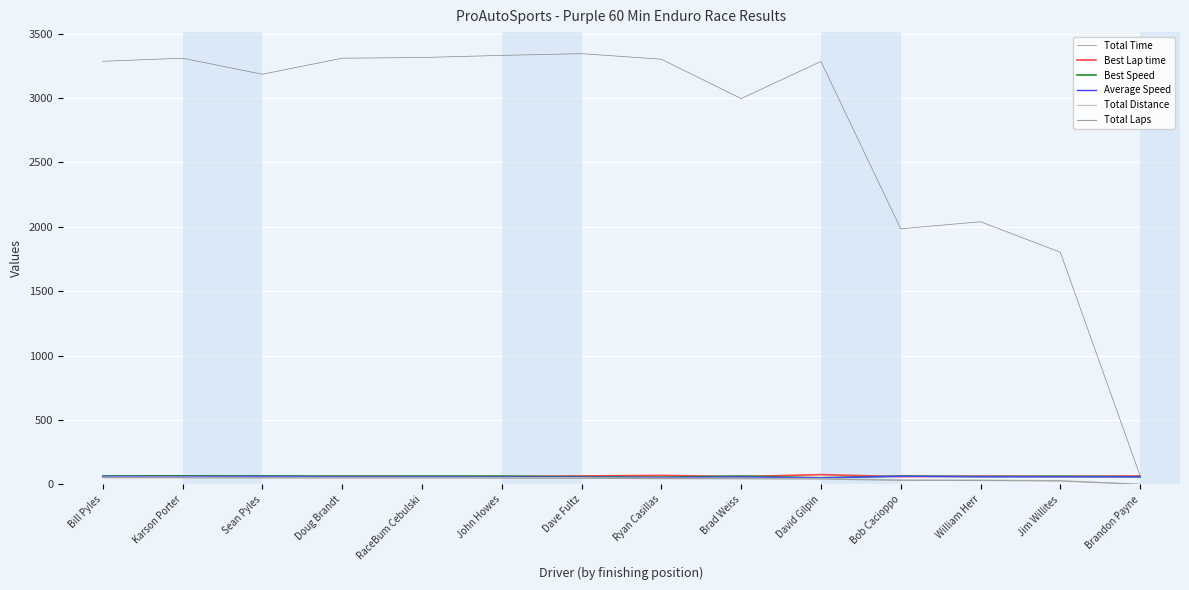

What is the maximum value for Best Lap time?

76.3